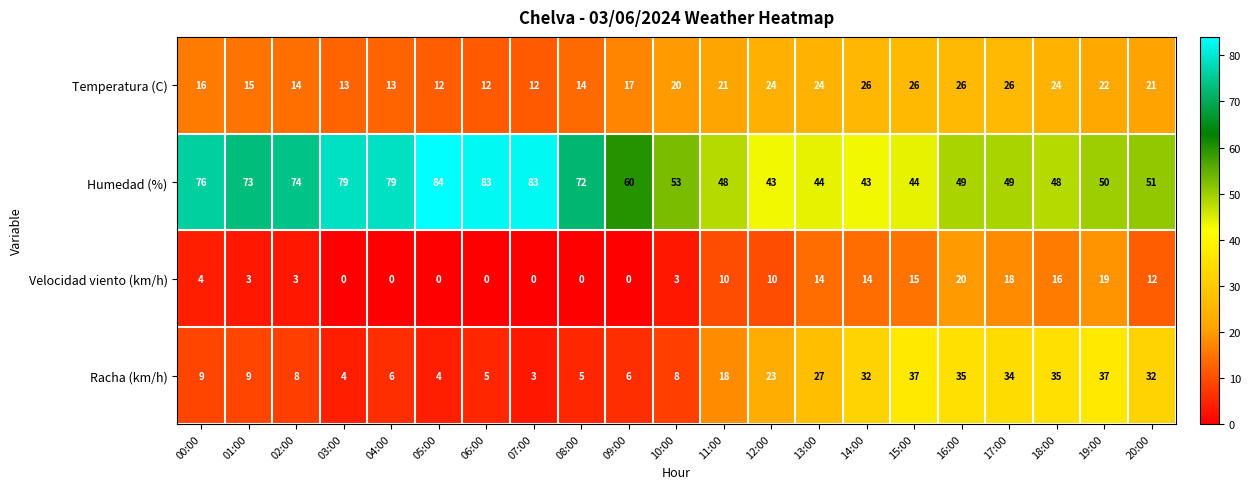

How many categories are shown in the chart?

21